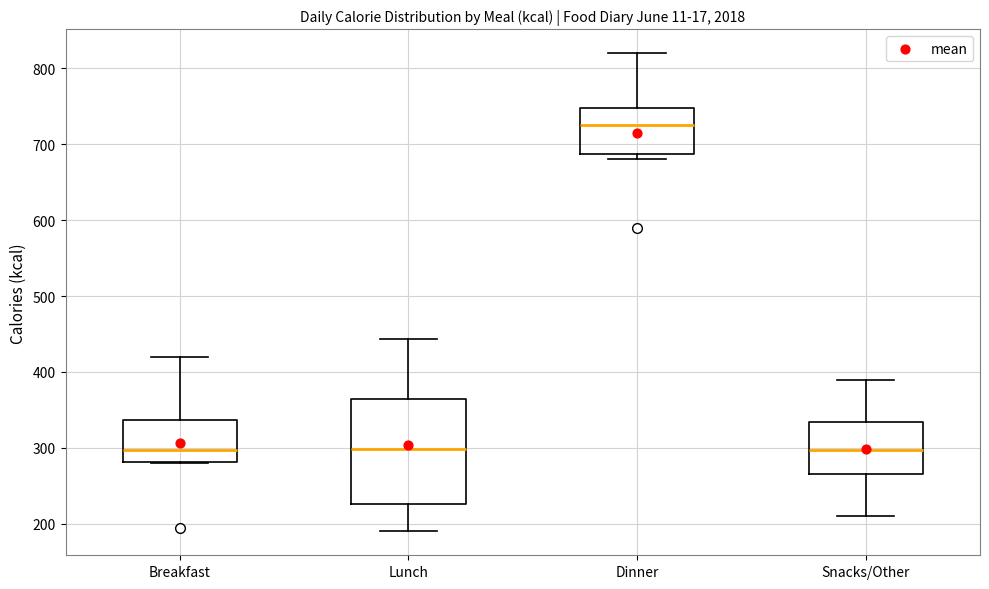

Which box is the tallest, from its lower edge to its upper edge?

Lunch